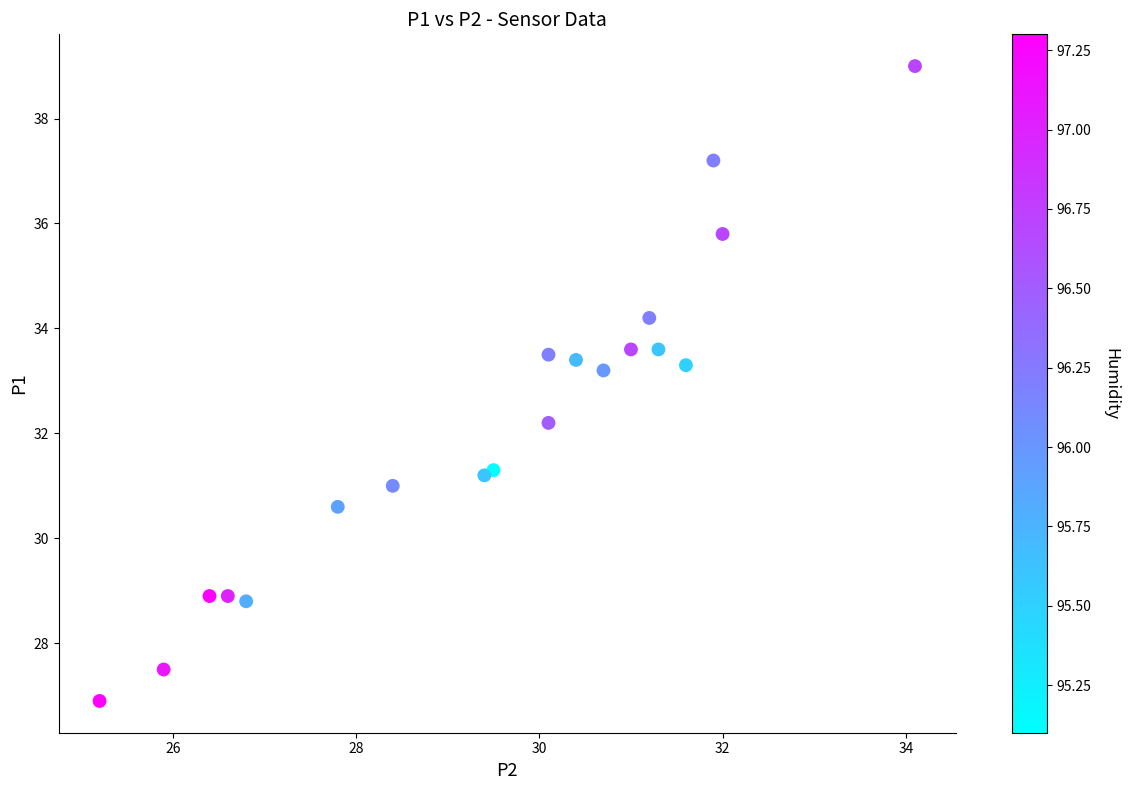

What is the range of Y values (max minus min)?

12.1